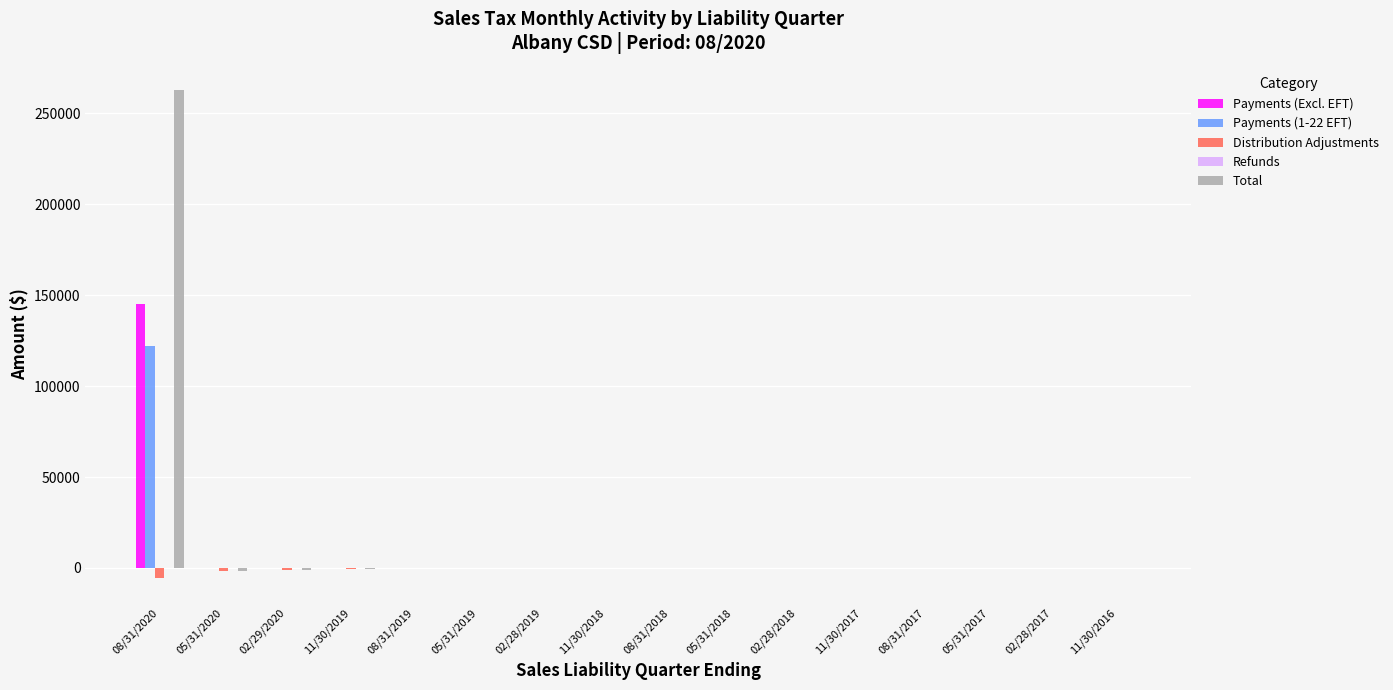

What is the sum of all Total values?

259220.9